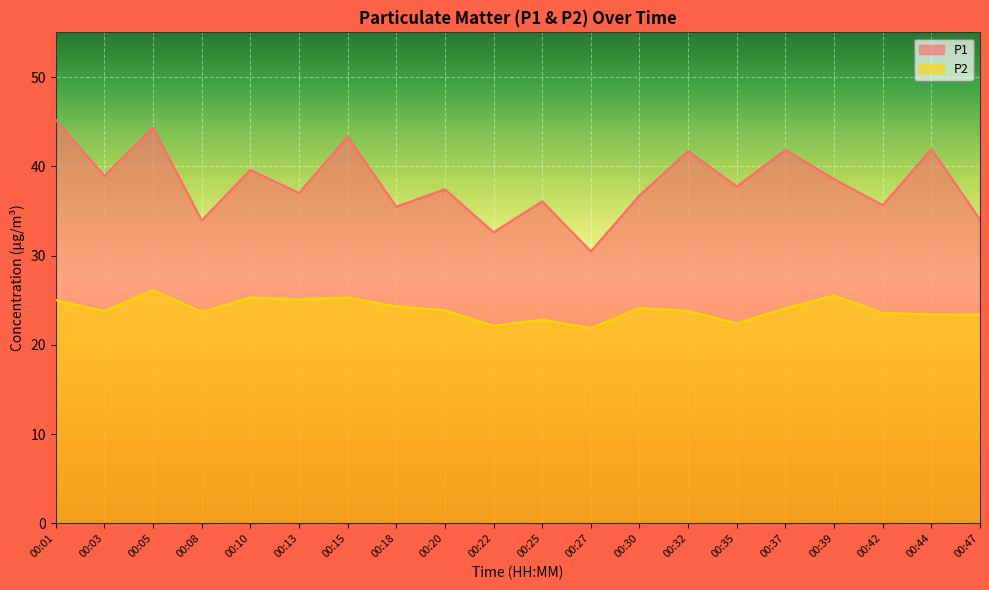

True or false: P1 and P2 intersect in this chart.

False